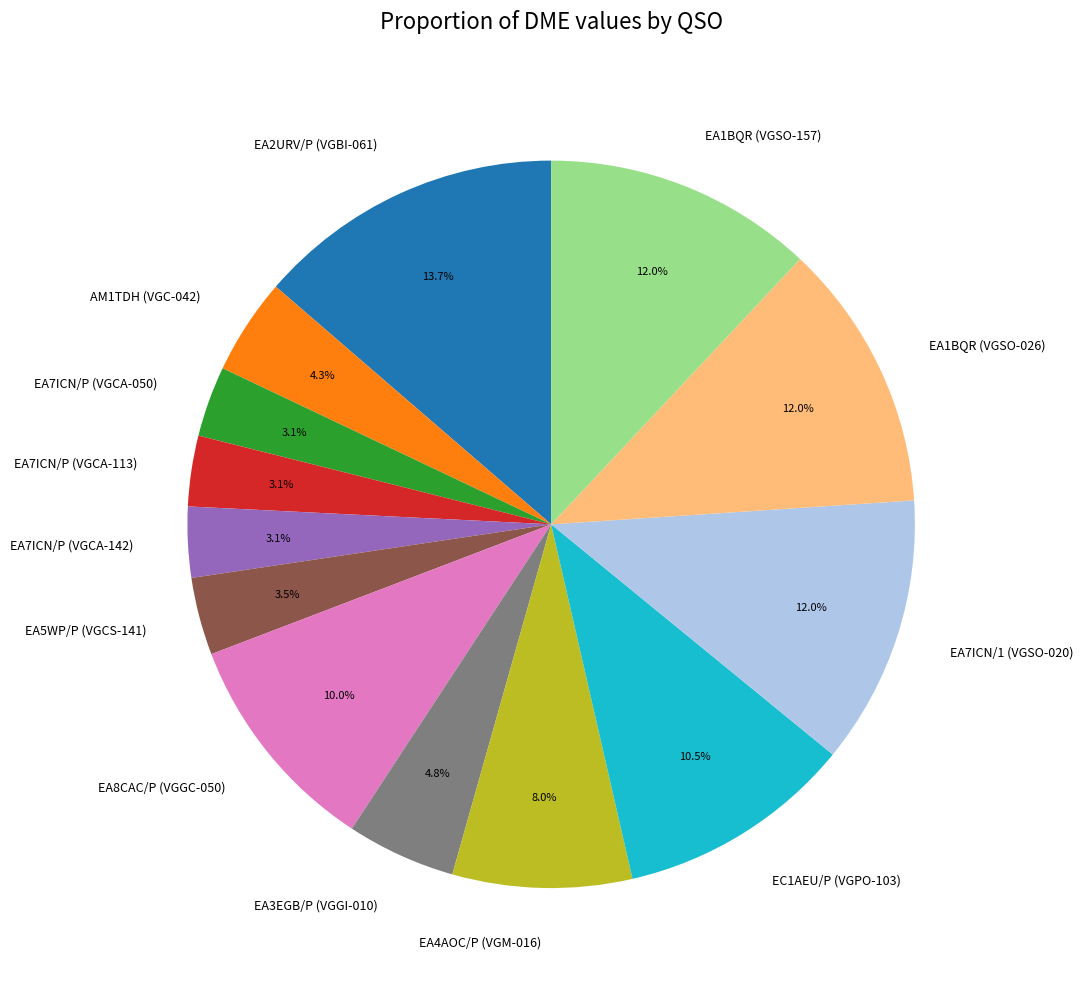

To the nearest percent, what percentage of the pie is EA4AOC/P (VGM-016)?

8%